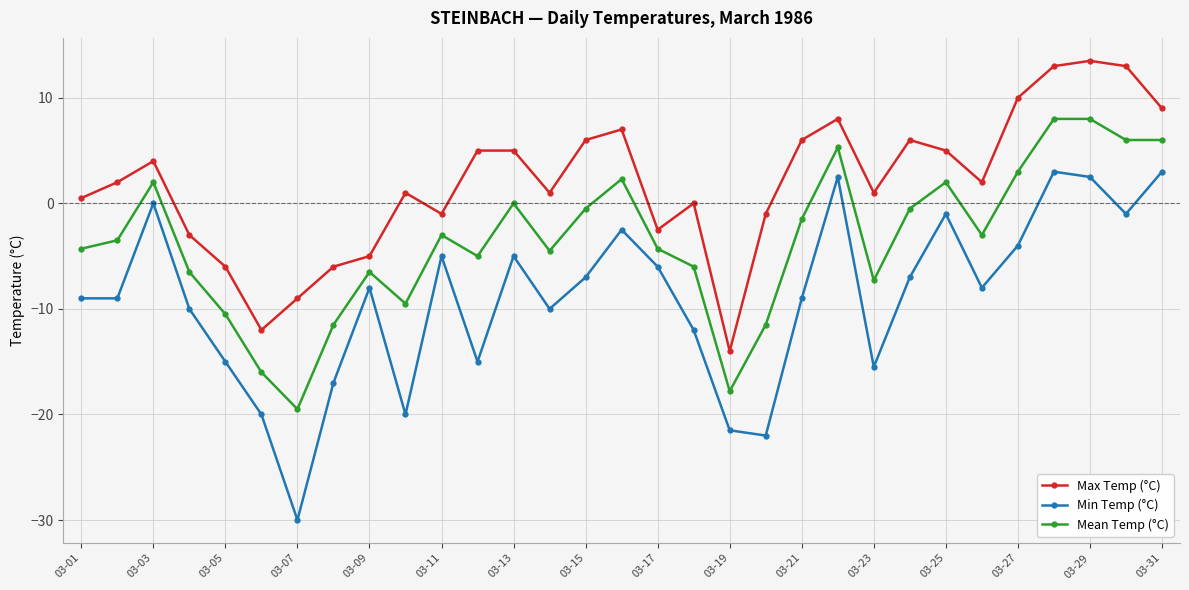

True or false: Mean Temp (°C) and Max Temp (°C) intersect in this chart.

False